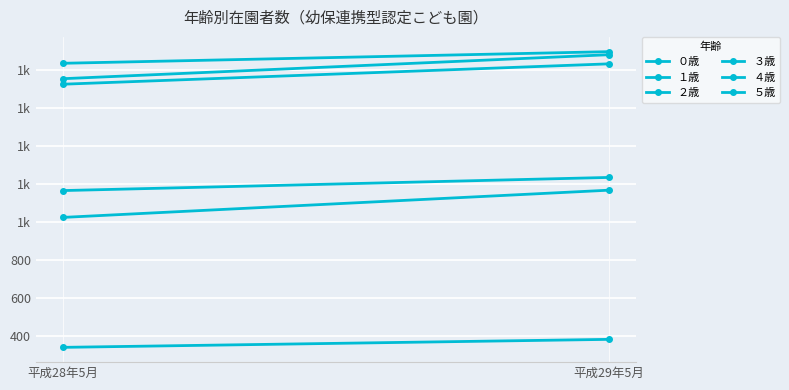

Is this an area chart (filled region under the line)?

No